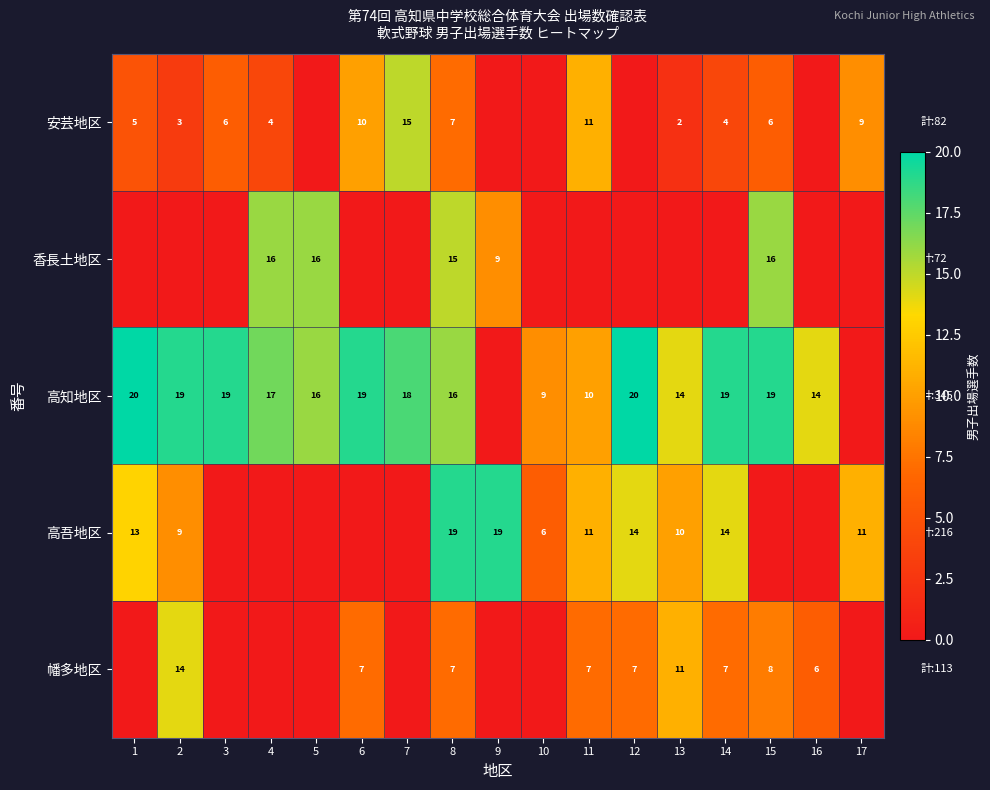

What is the difference between the 安芸地区 values at 14 and 11?

7